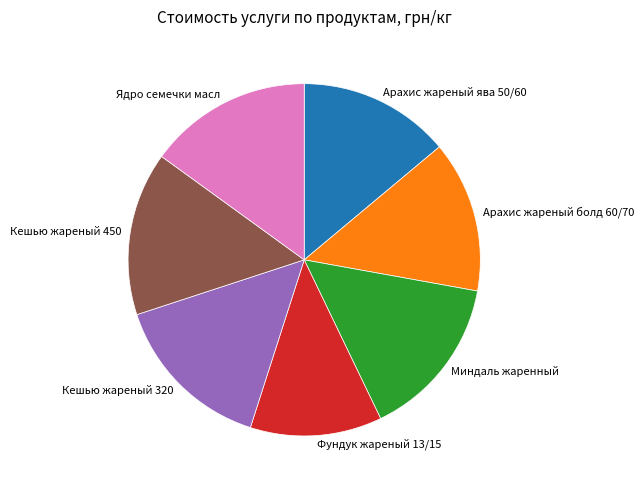

What is the smallest slice in the pie chart?

Фундук жареный 13/15